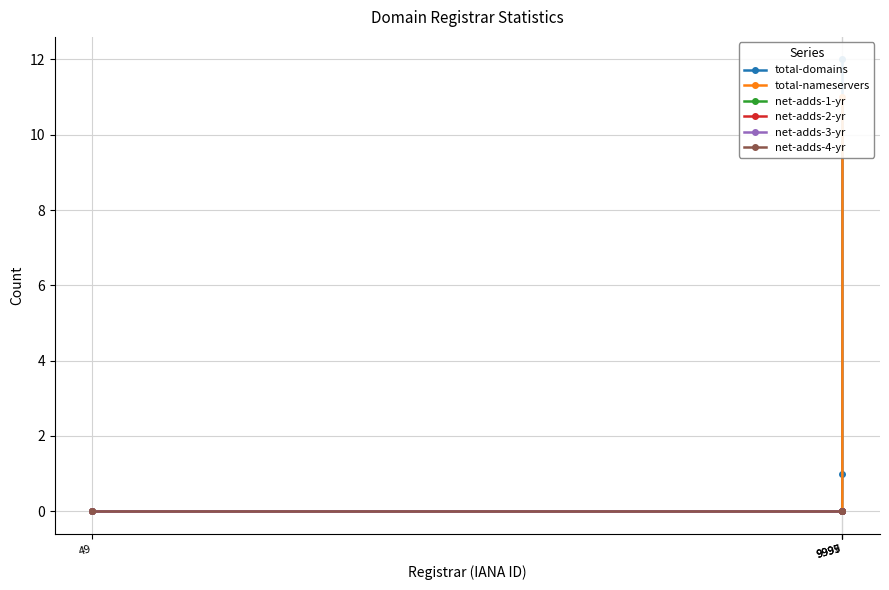

True or false: total-domains has more than 1 interior local peaks.

False